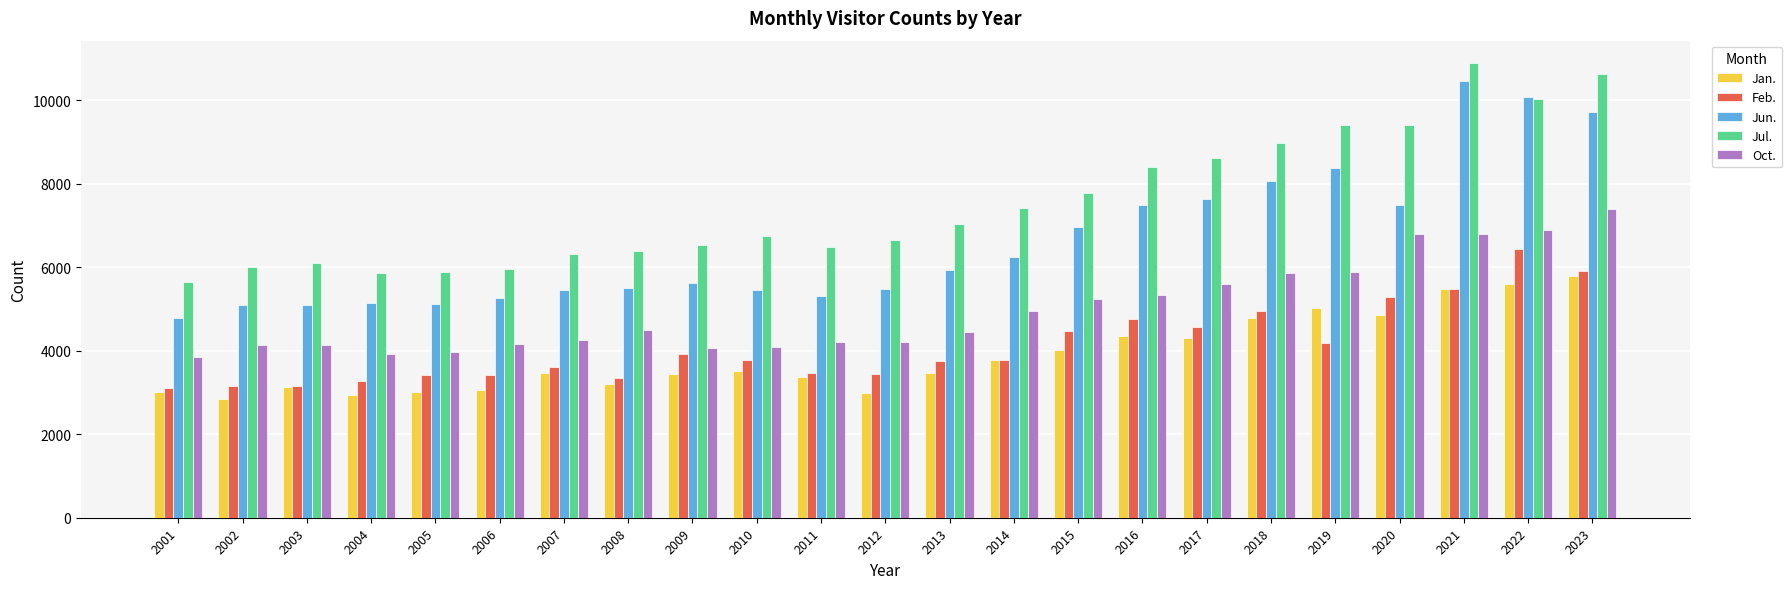

What is the sum of the Jun. values at 2015 and 2021?

17415